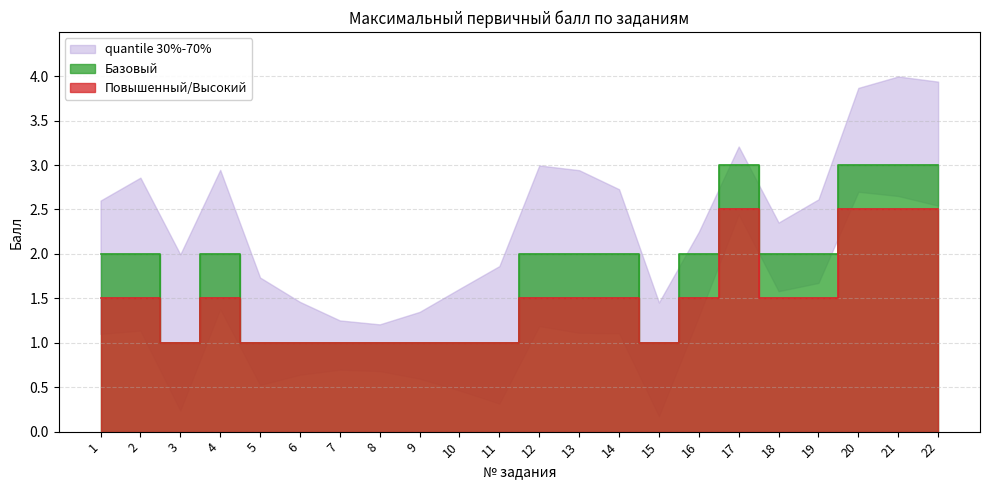

Is it true that the value at 7 is 1?

True